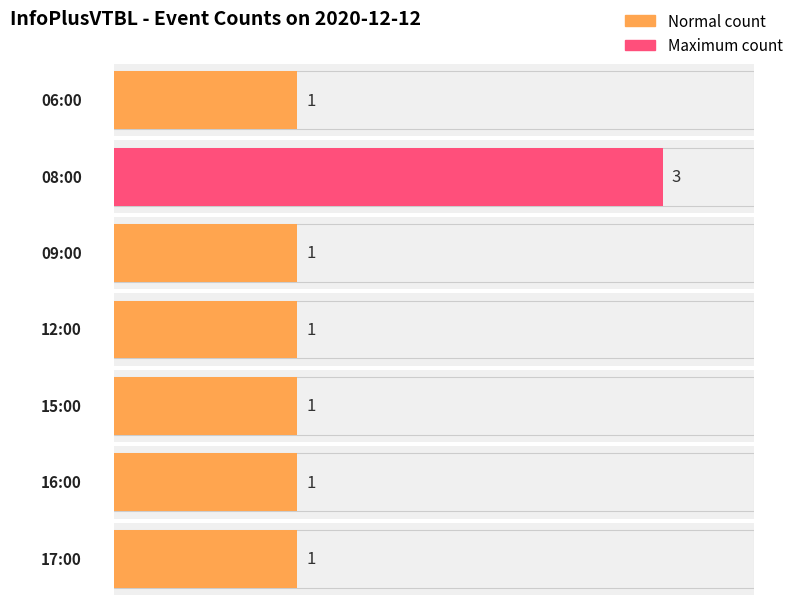

Which category has the highest value across all series?

08:00